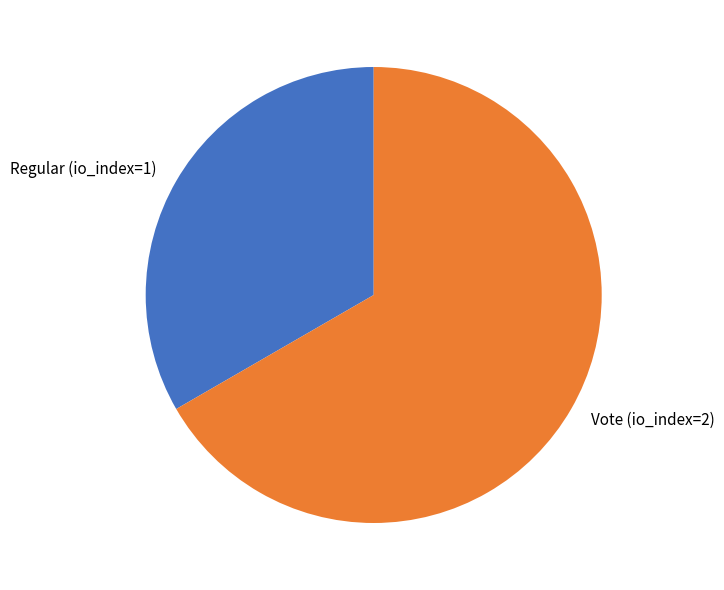

True or false: Regular (io_index=1) accounts for 33% of the total.

True